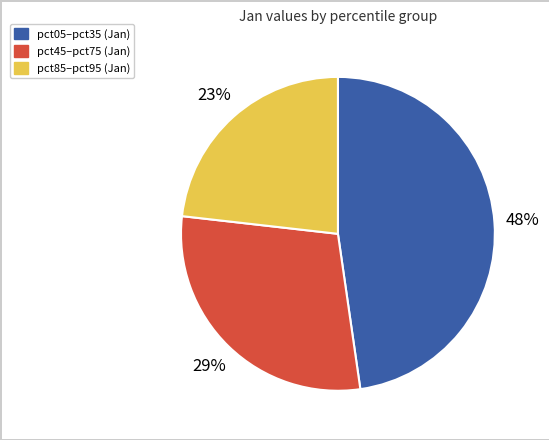

To the nearest percent, what is the difference between the largest and smallest slice percentages?

25%